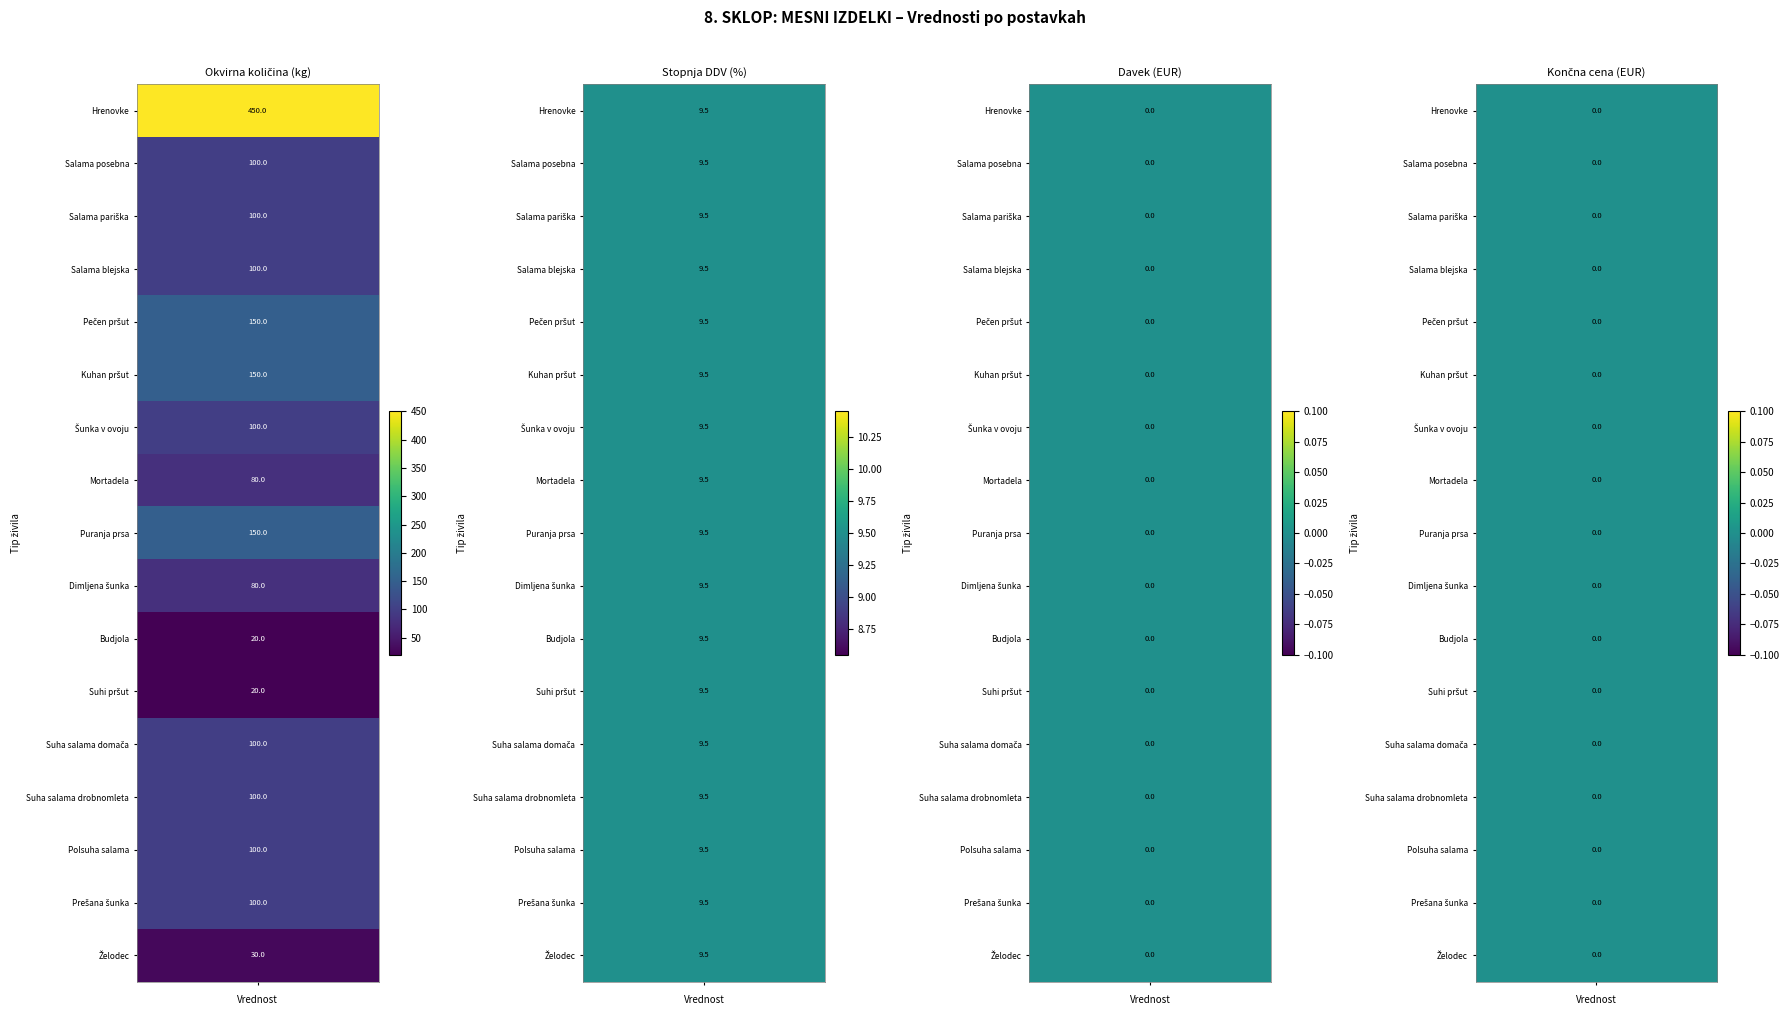

Reading left to right, extract all data points from this chart.

Hrenovke: Hrenovke=450.0	Salama posebna=9.5	Salama pariška=0.0	Salama blejska=0.0
Salama posebna: Hrenovke=100.0	Salama posebna=9.5	Salama pariška=0.0	Salama blejska=0.0
Salama pariška: Hrenovke=100.0	Salama posebna=9.5	Salama pariška=0.0	Salama blejska=0.0
Salama blejska: Hrenovke=100.0	Salama posebna=9.5	Salama pariška=0.0	Salama blejska=0.0
Pečen pršut: Hrenovke=150.0	Salama posebna=9.5	Salama pariška=0.0	Salama blejska=0.0
Kuhan pršut: Hrenovke=150.0	Salama posebna=9.5	Salama pariška=0.0	Salama blejska=0.0
Šunka v ovoju: Hrenovke=100.0	Salama posebna=9.5	Salama pariška=0.0	Salama blejska=0.0
Mortadela: Hrenovke=80.0	Salama posebna=9.5	Salama pariška=0.0	Salama blejska=0.0
Puranja prsa: Hrenovke=150.0	Salama posebna=9.5	Salama pariška=0.0	Salama blejska=0.0
Dimljena šunka: Hrenovke=80.0	Salama posebna=9.5	Salama pariška=0.0	Salama blejska=0.0
Budjola: Hrenovke=20.0	Salama posebna=9.5	Salama pariška=0.0	Salama blejska=0.0
Suhi pršut: Hrenovke=20.0	Salama posebna=9.5	Salama pariška=0.0	Salama blejska=0.0
Suha salama domača: Hrenovke=100.0	Salama posebna=9.5	Salama pariška=0.0	Salama blejska=0.0
Suha salama drobnomleta: Hrenovke=100.0	Salama posebna=9.5	Salama pariška=0.0	Salama blejska=0.0
Polsuha salama: Hrenovke=100.0	Salama posebna=9.5	Salama pariška=0.0	Salama blejska=0.0
Prešana šunka: Hrenovke=100.0	Salama posebna=9.5	Salama pariška=0.0	Salama blejska=0.0
Želodec: Hrenovke=30.0	Salama posebna=9.5	Salama pariška=0.0	Salama blejska=0.0